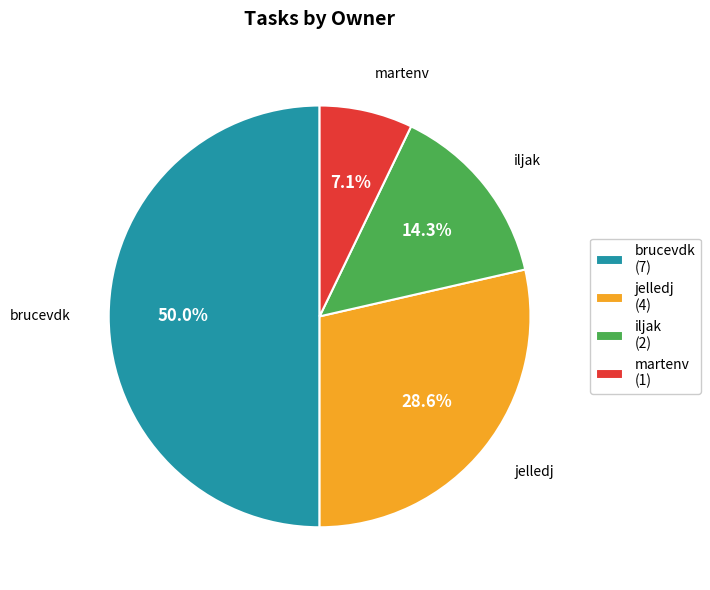

To the nearest percent, what percentage of the pie is jelledj?

29%